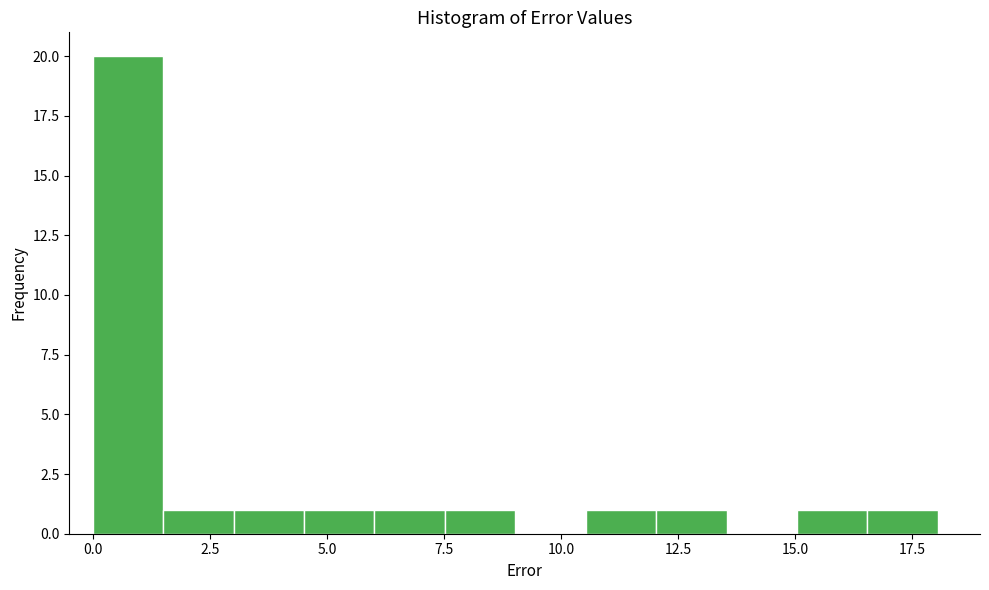

Around what value on the x-axis is the tallest bar? Give the approximate position of its centre, as read against the axis.

1.0